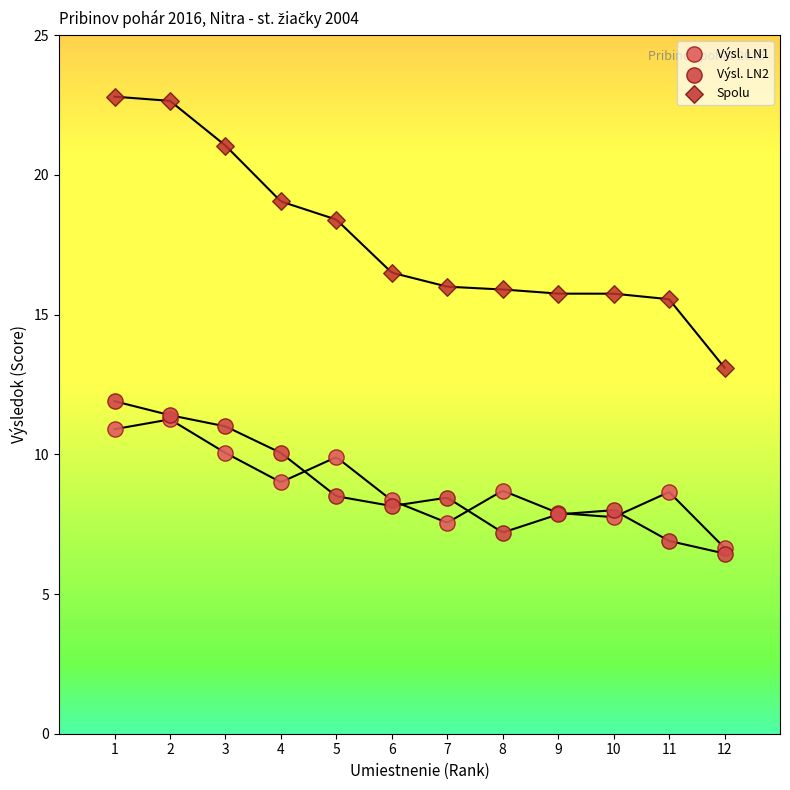

Which series reaches the maximum Y coordinate?

Spolu